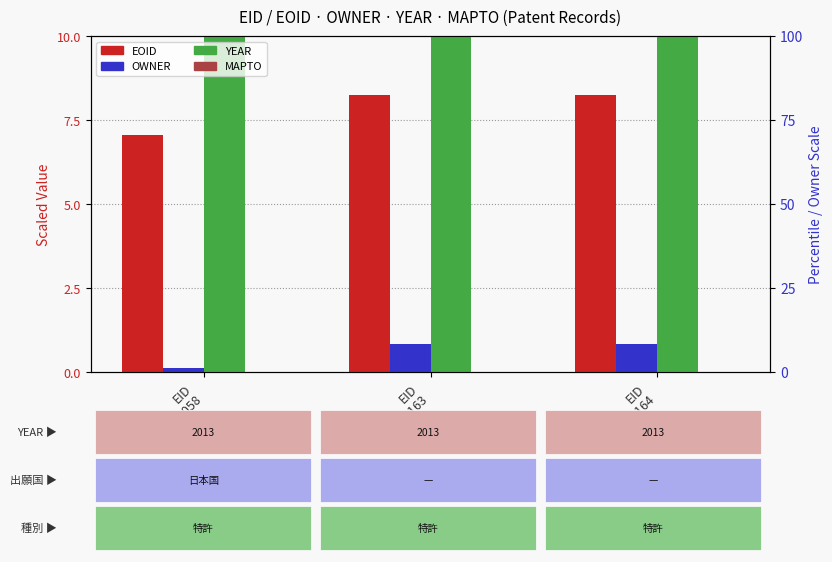

At how many categories does at least one series exceed 1553?

3